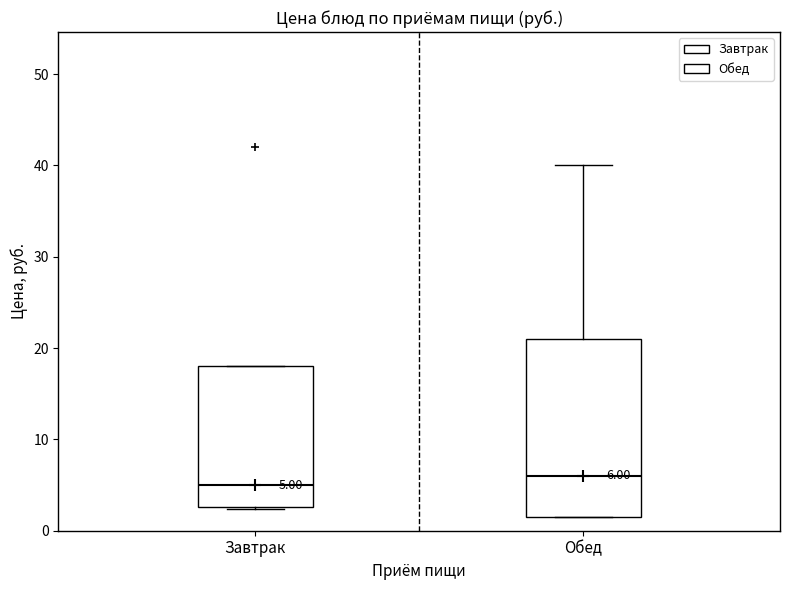

Which box has the highest median line?

Обед